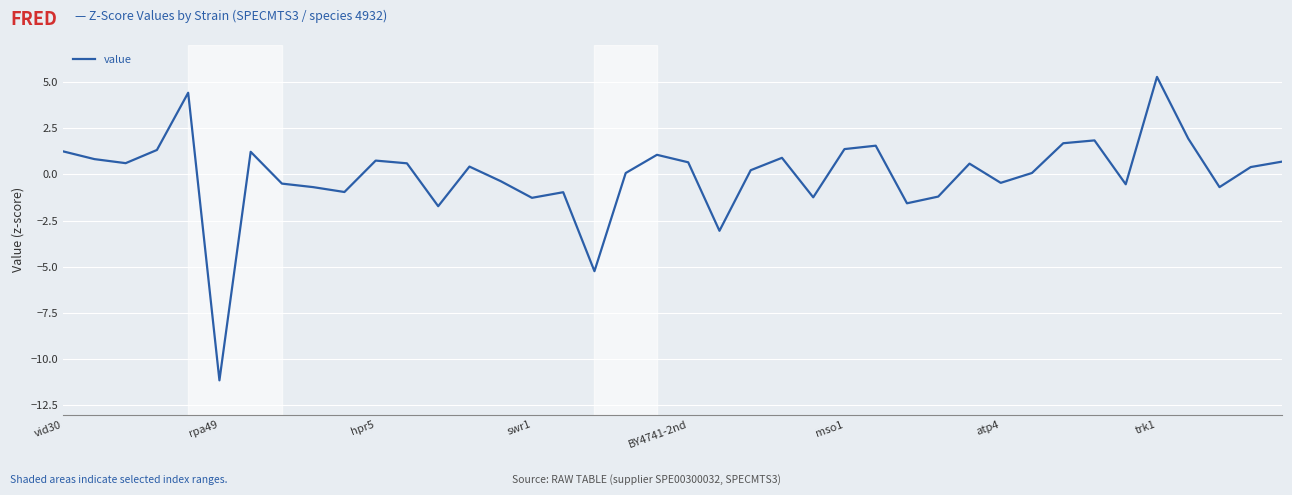

What is the greatest value displayed?

5.3